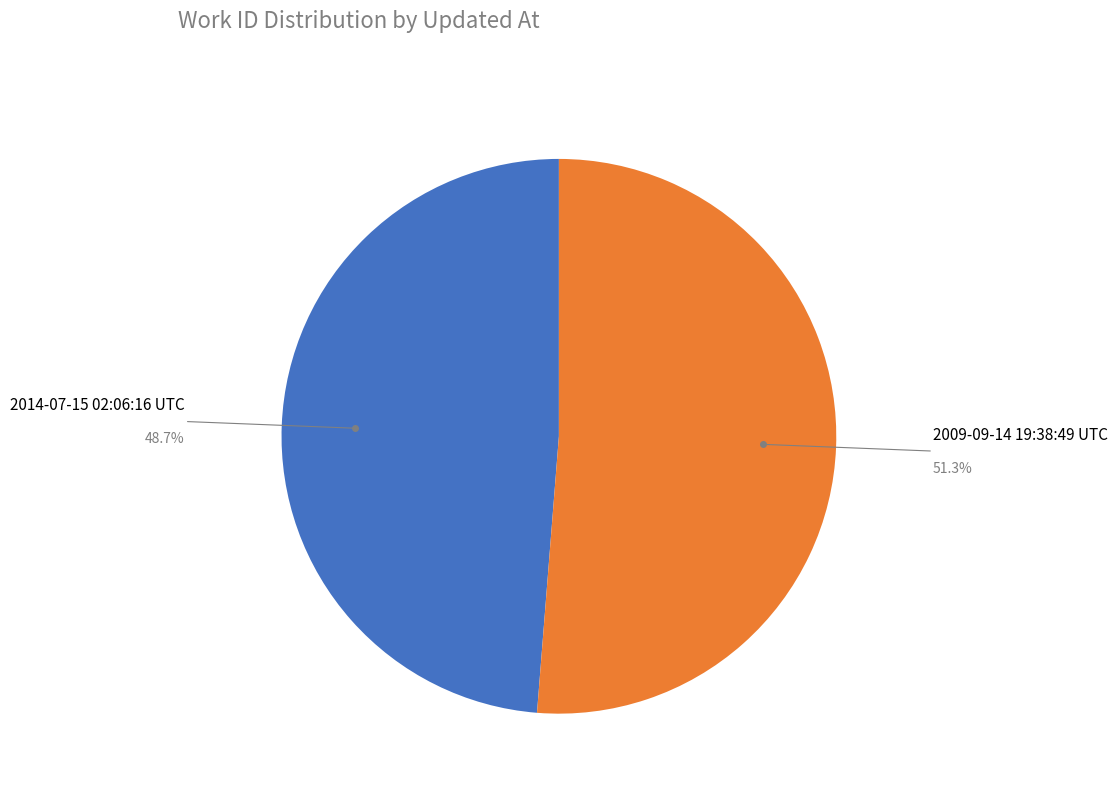

Is there a majority slice in this chart?

Yes